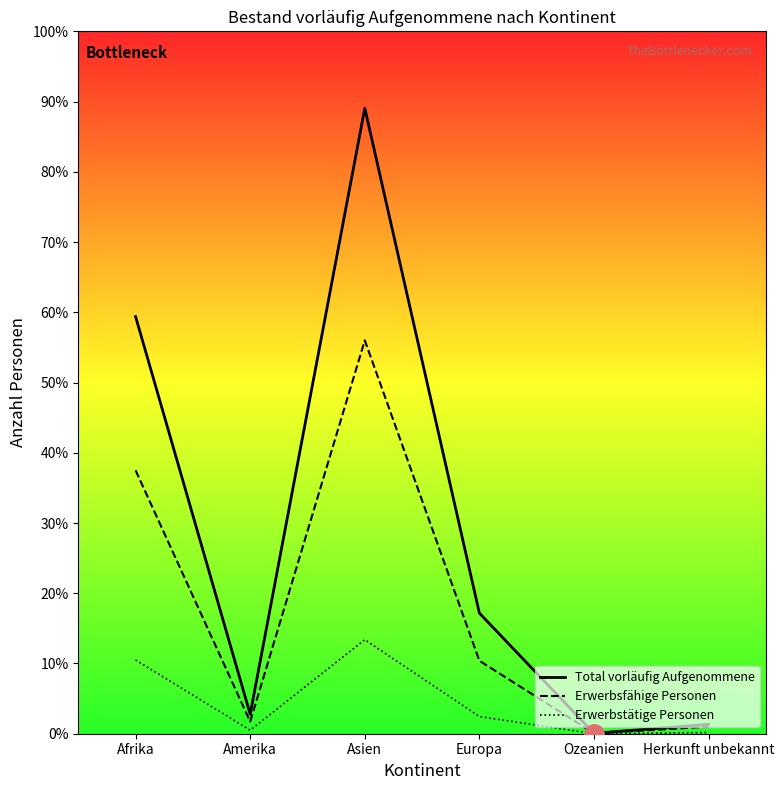

What is the label of the 1st point from the left?

Afrika